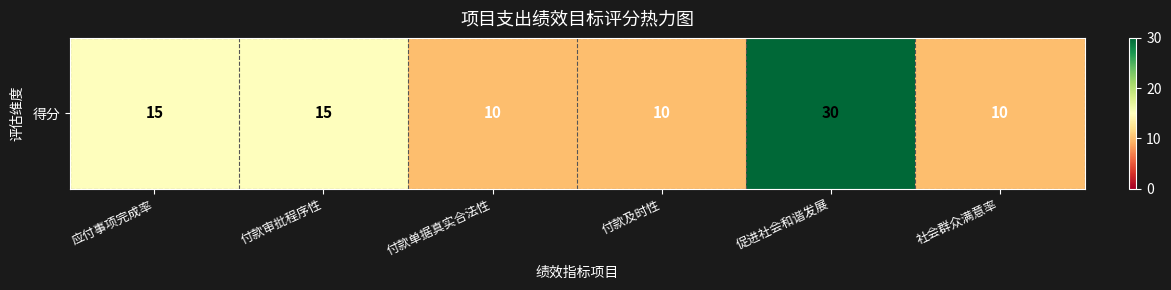

Is it true that the value at 社会群众满意率 is 10?

True